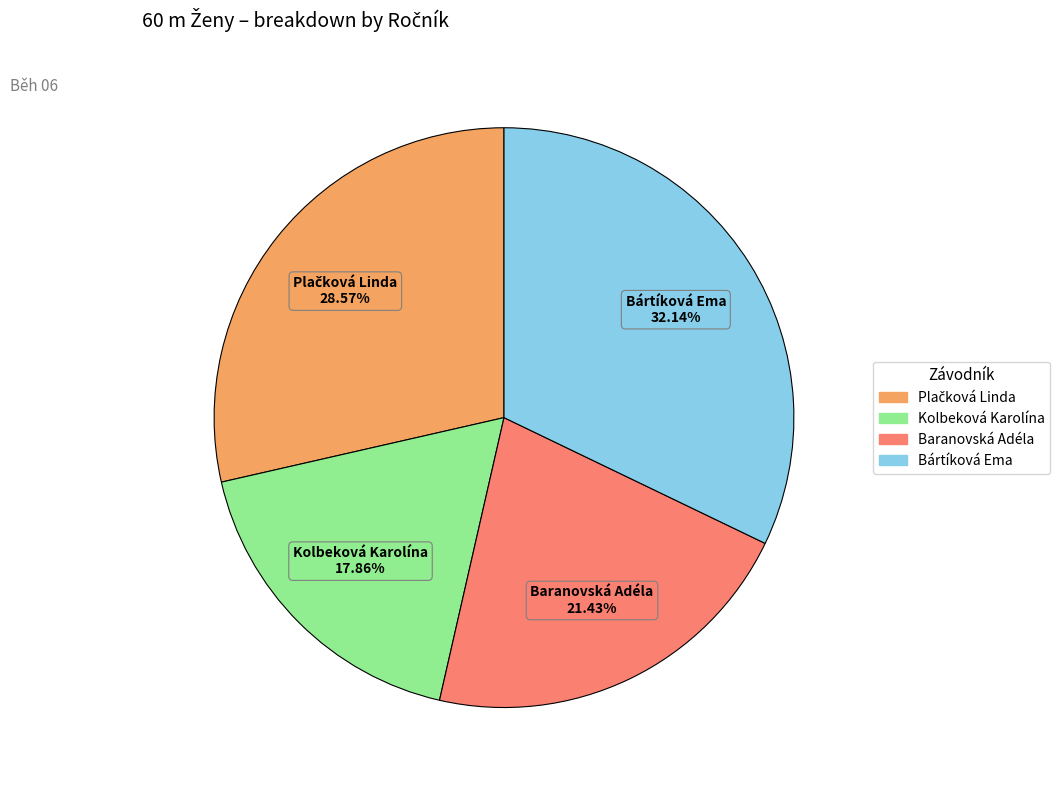

Is the sum of Bártíková Ema and Baranovská Adéla greater than half?

Yes